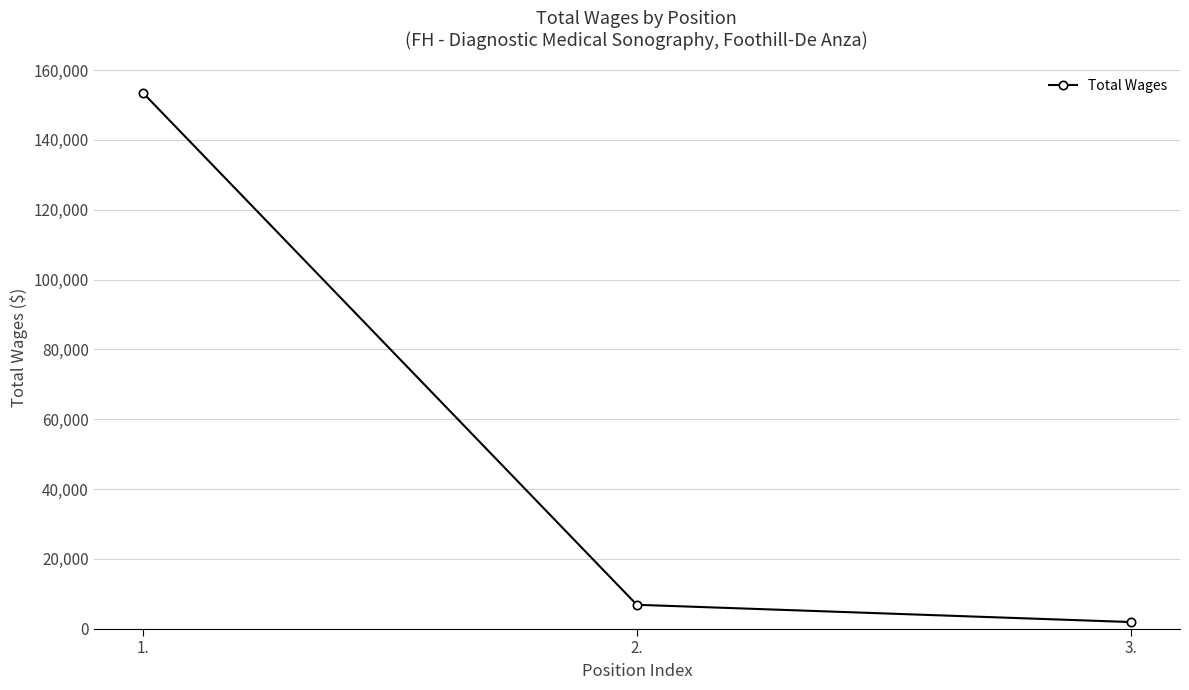

At which category does the chart reach its peak across all series?

1.